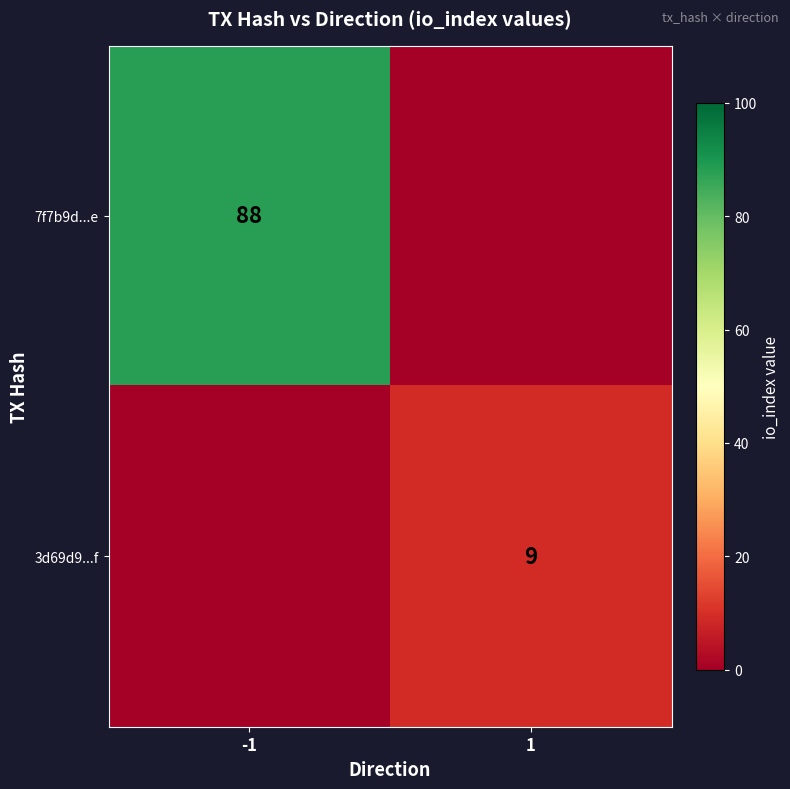

Is it true that 3d69d9...f equals 9 at 1?

True